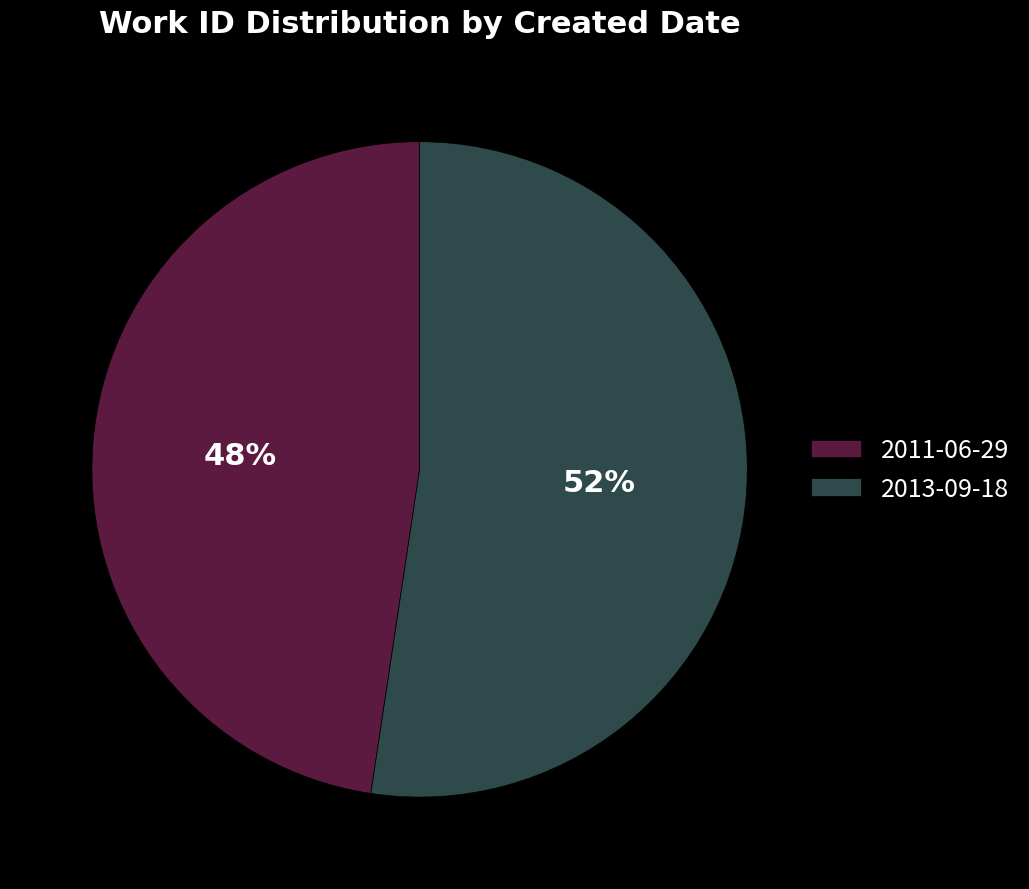

Is 2013-09-18 the majority of the pie?

Yes